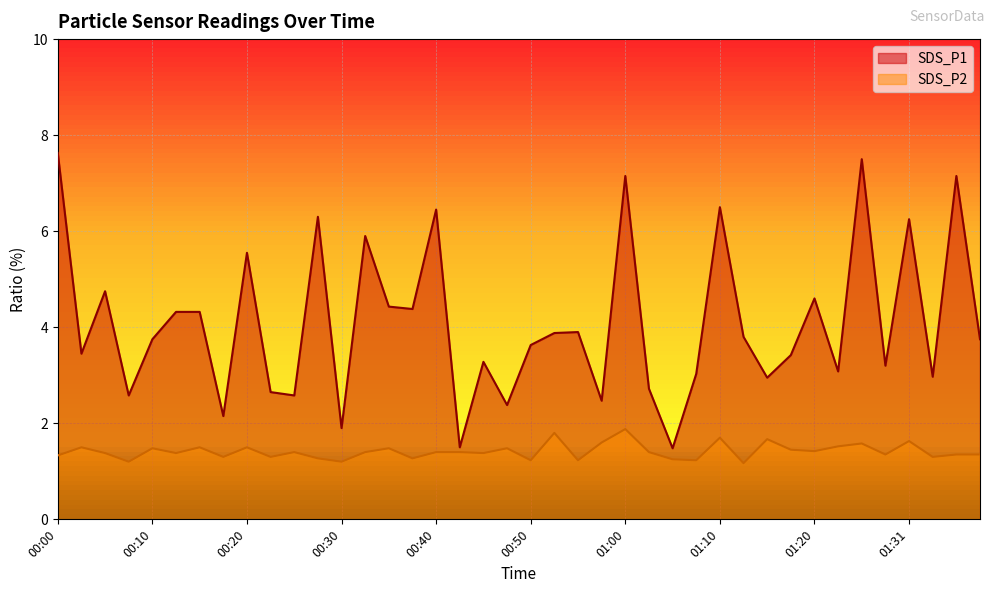

What is the difference between the highest and lowest values at 00:52?

2.1